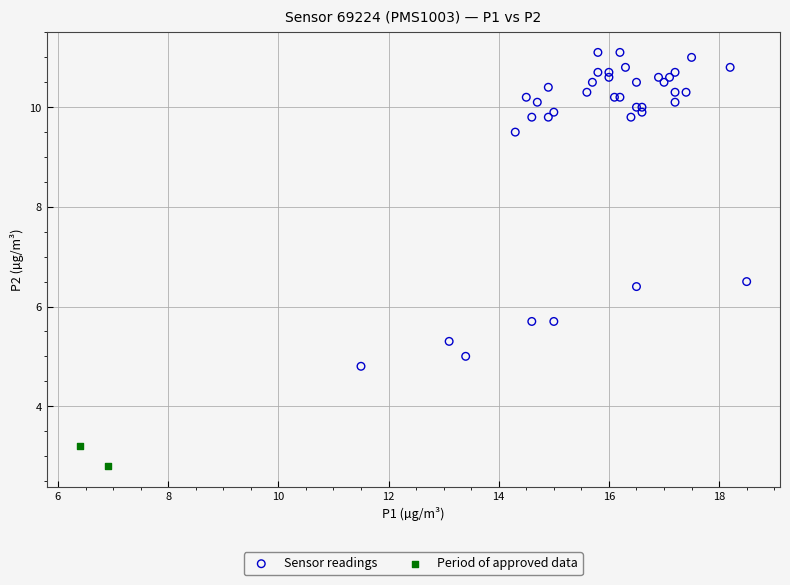

Which series contains the highest Y value?

Sensor readings